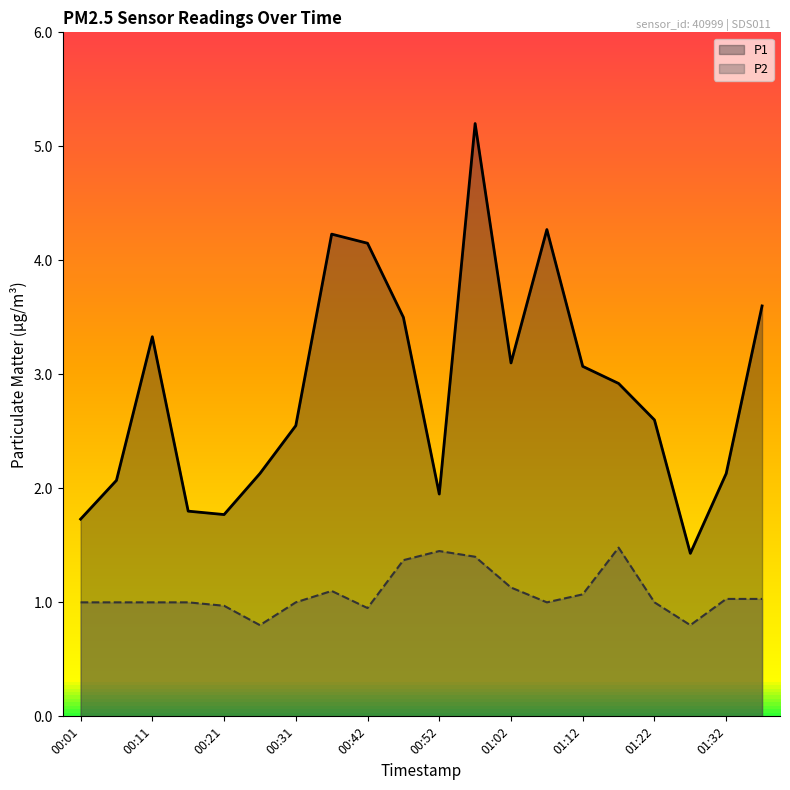

Which series changed the most between 00:42 and 01:37?

P1